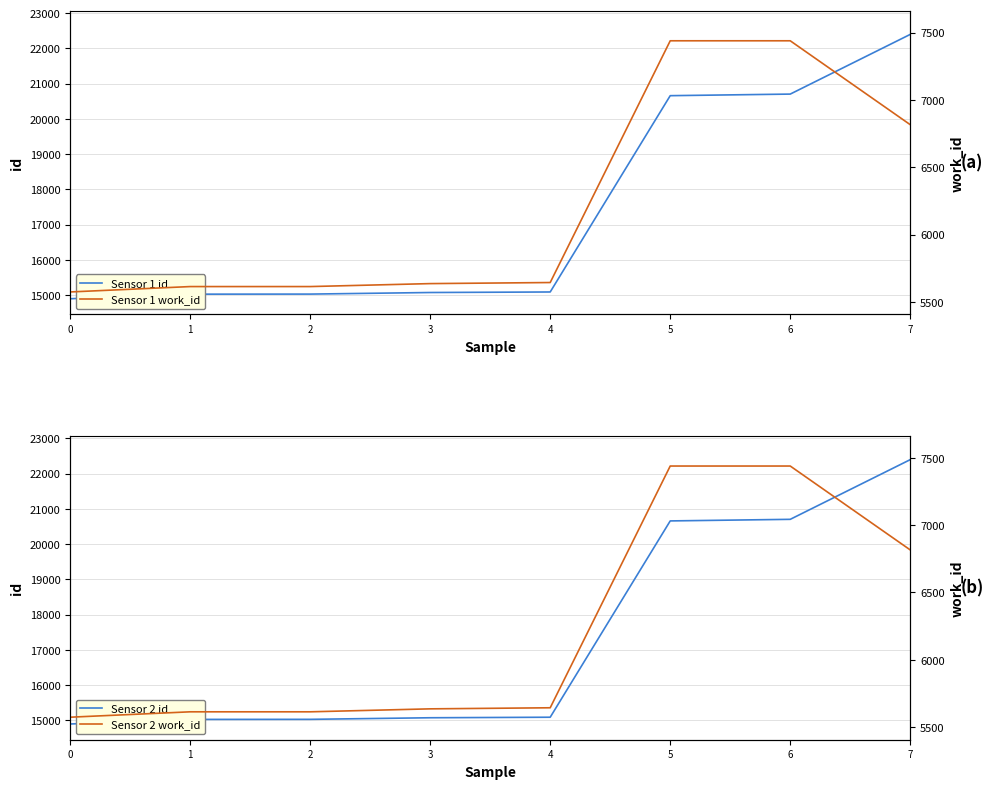

Which has a higher value, 0 or 1?

1